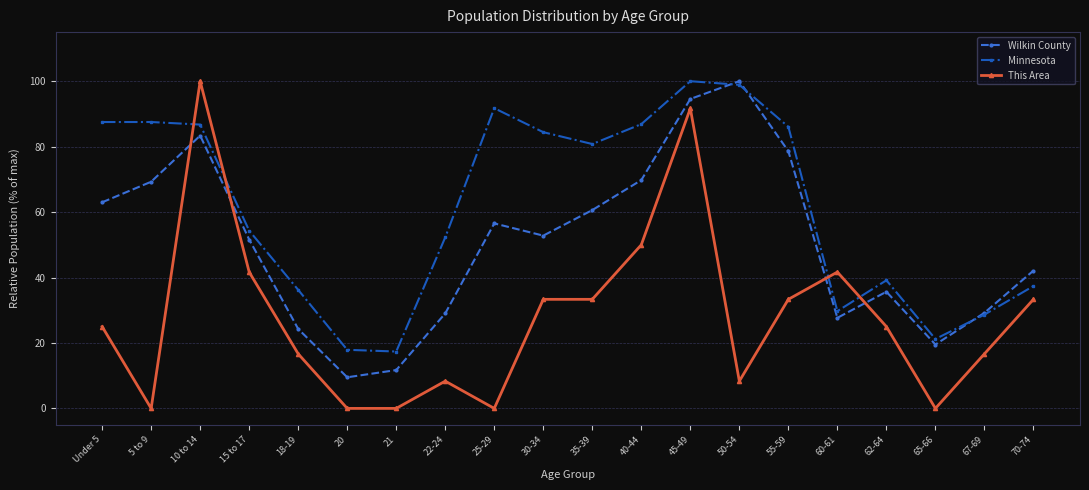

What is the difference between the maximum and minimum values in the Minnesota series?

82.6